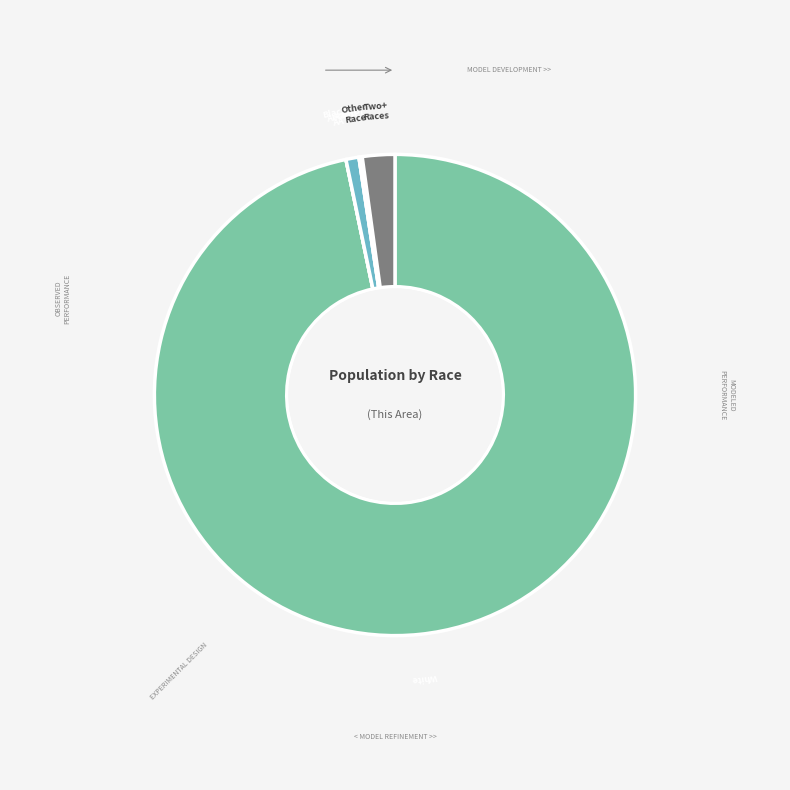

Is there any slice that represents more than half of the pie?

Yes